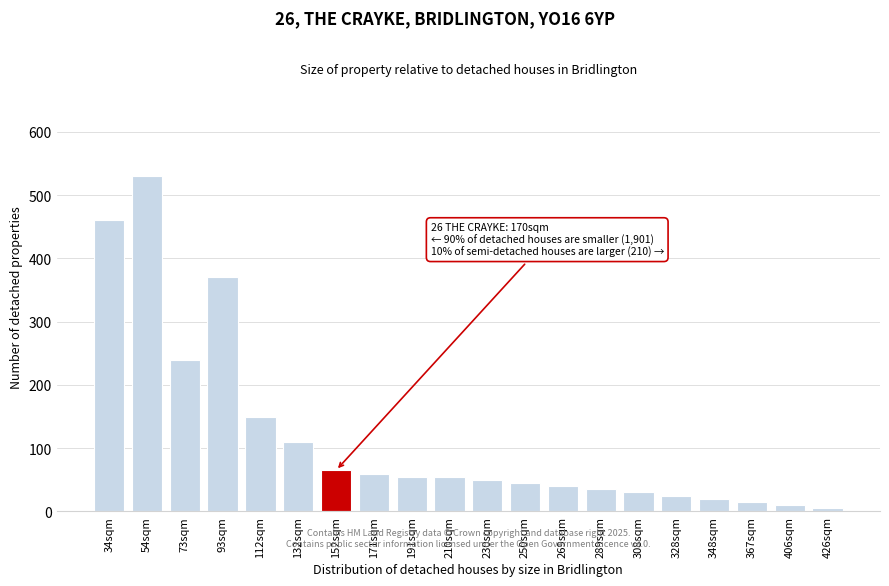

Reading left to right, transcribe all the data shown in this chart.

460	530	240	370	150	110	65	60	55	55	50	45	40	35	30	25	20	15	10	5